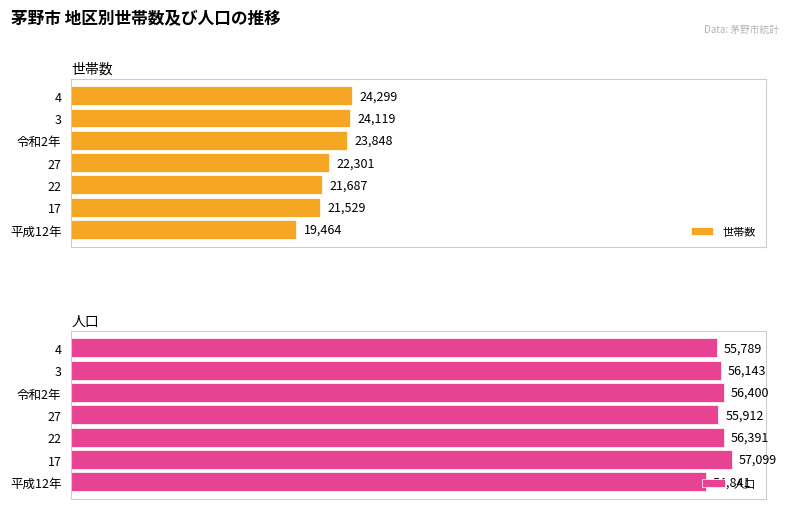

What is the value of the 世帯数 bar at the 2nd from the left?

21529